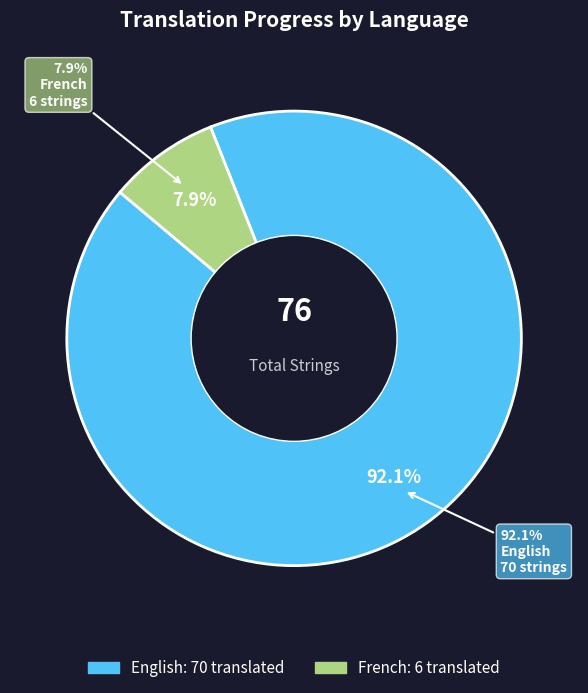

True or false: French accounts for 1% of the total.

False